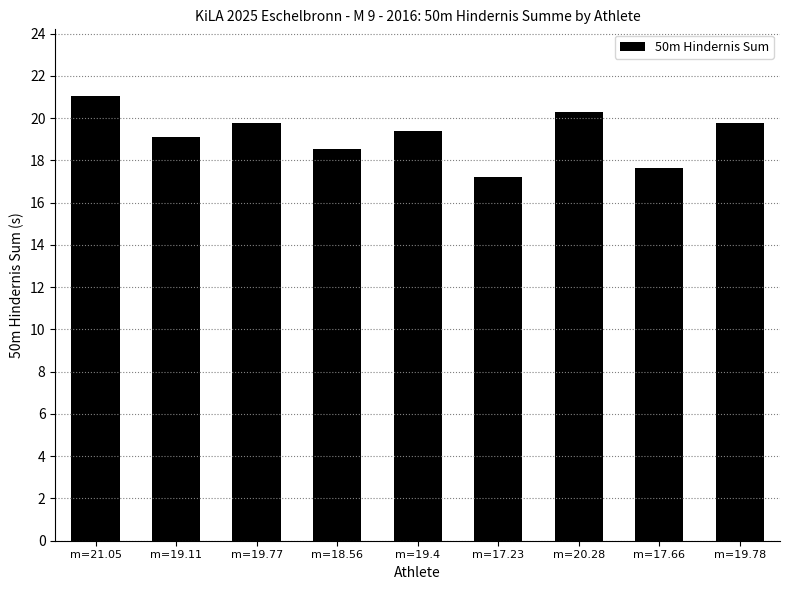

What is the change in value from m=19.11 to m=20.28?

+1.2